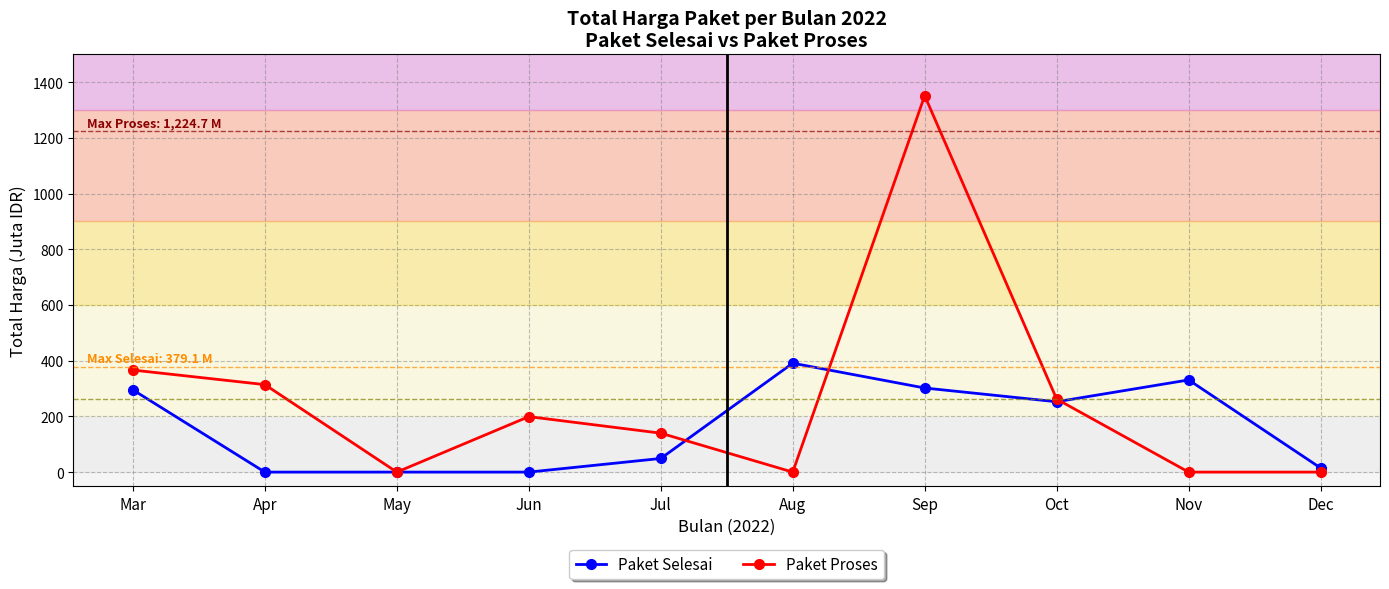

Does the chart have visible grid lines?

Yes